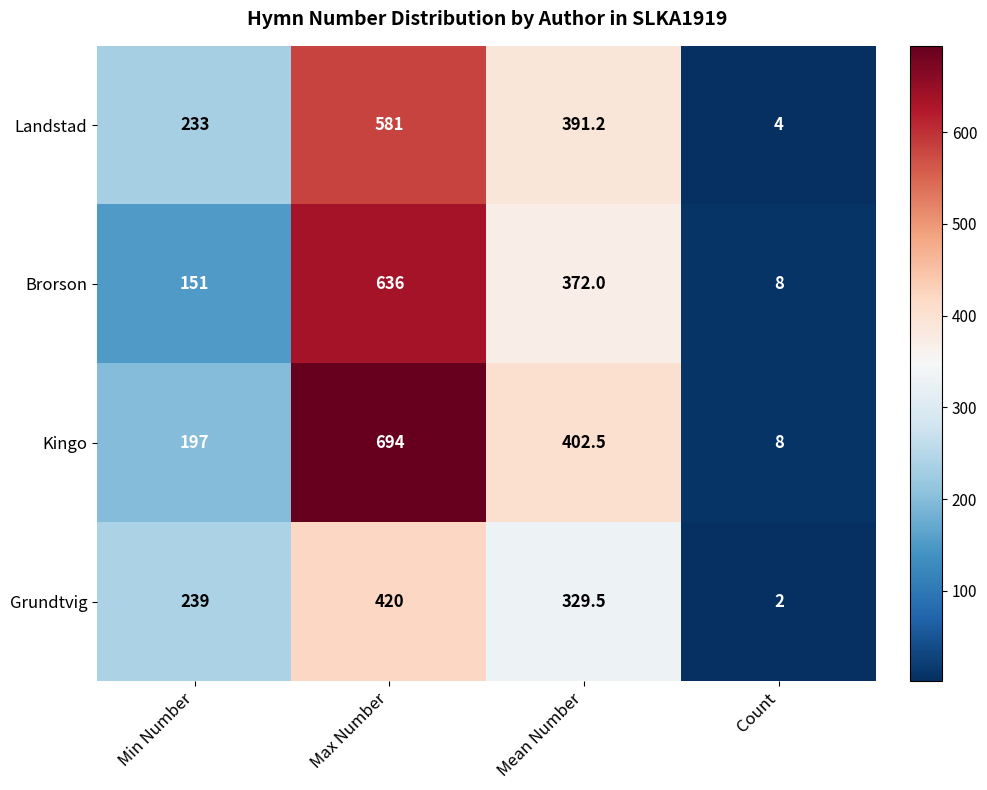

Which series changed the most between Min Number and Count?

Grundtvig